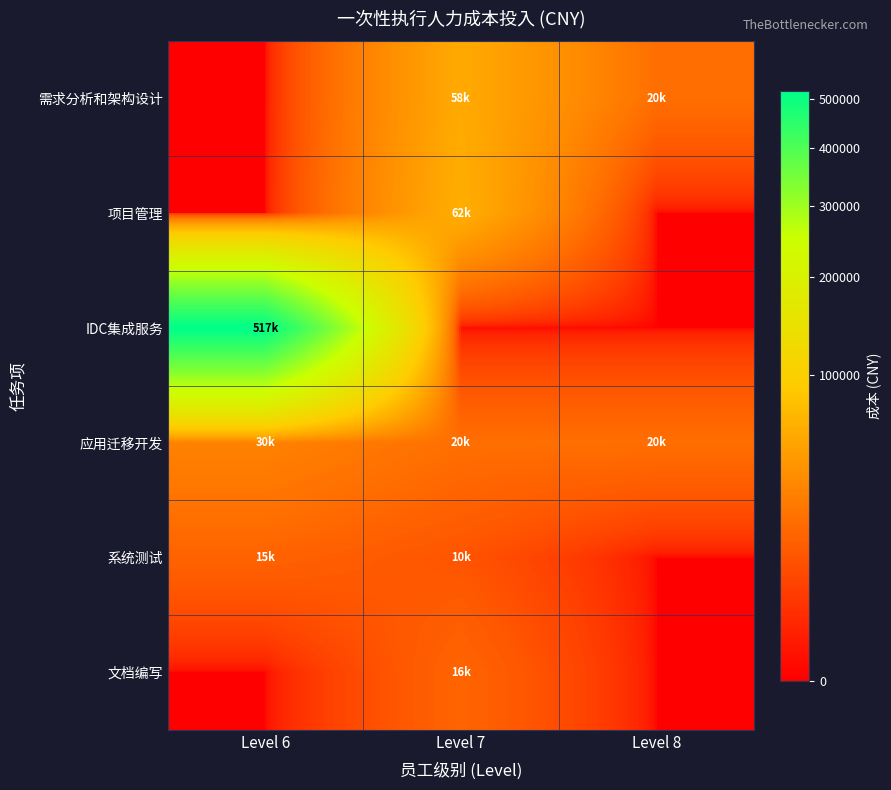

Rank the series at Level 8 from highest to lowest value.

需求分析和架构设计, 应用迁移开发, 项目管理, IDC集成服务, 系统测试, 文档编写